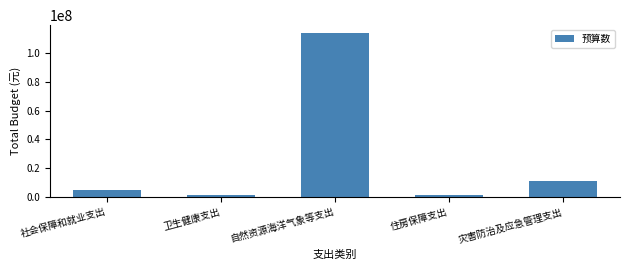

The chart shows a value of 11421443.3 at 灾害防治及应急管理支出. True or false?

True